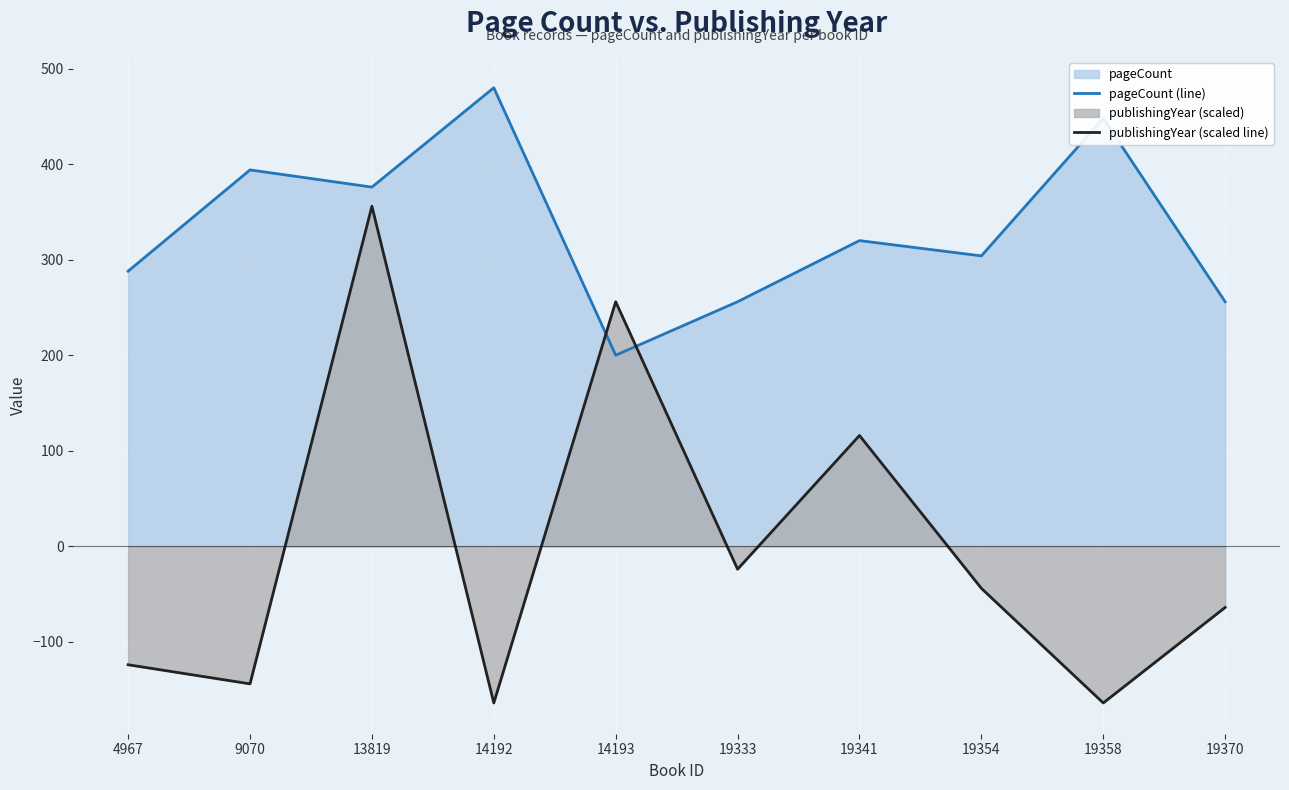

List the series in order of their overall mean, lowest first.

publishingYear (scaled line), pageCount (line)